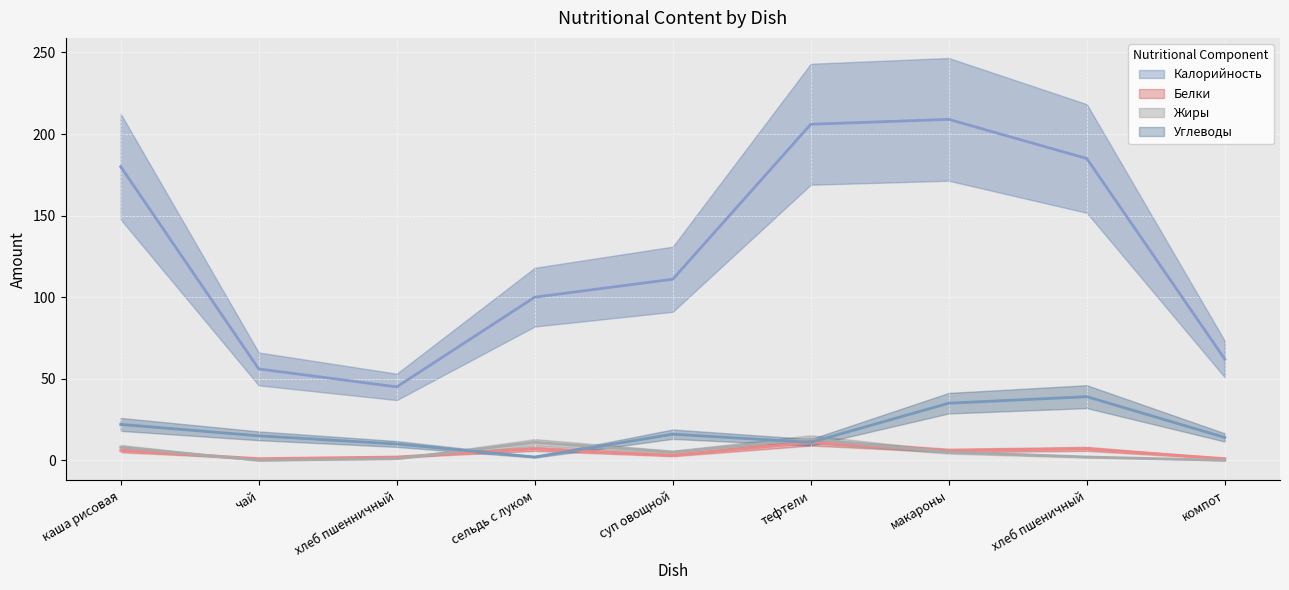

How many data points in Жиры (trend) are less than 5?

4